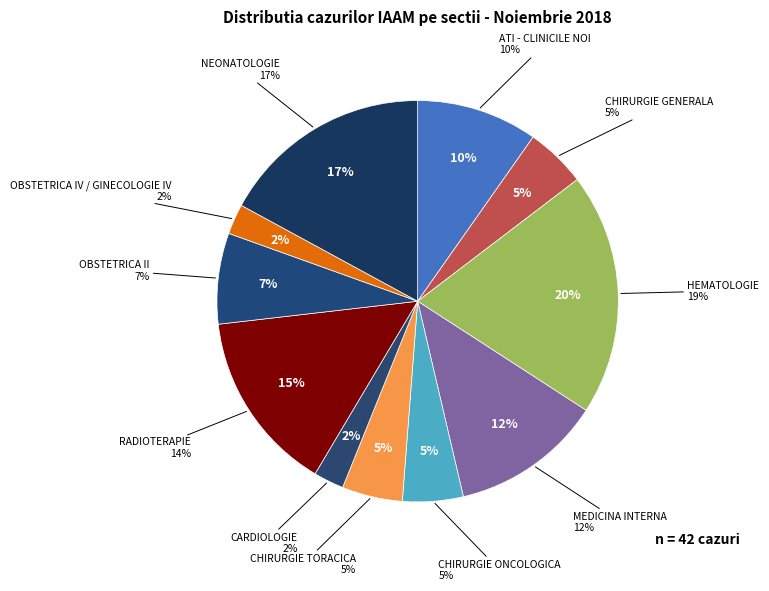

Which has a higher value, CHIRURGIE TORACICA or CHIRURGIE ONCOLOGICA?

CHIRURGIE TORACICA